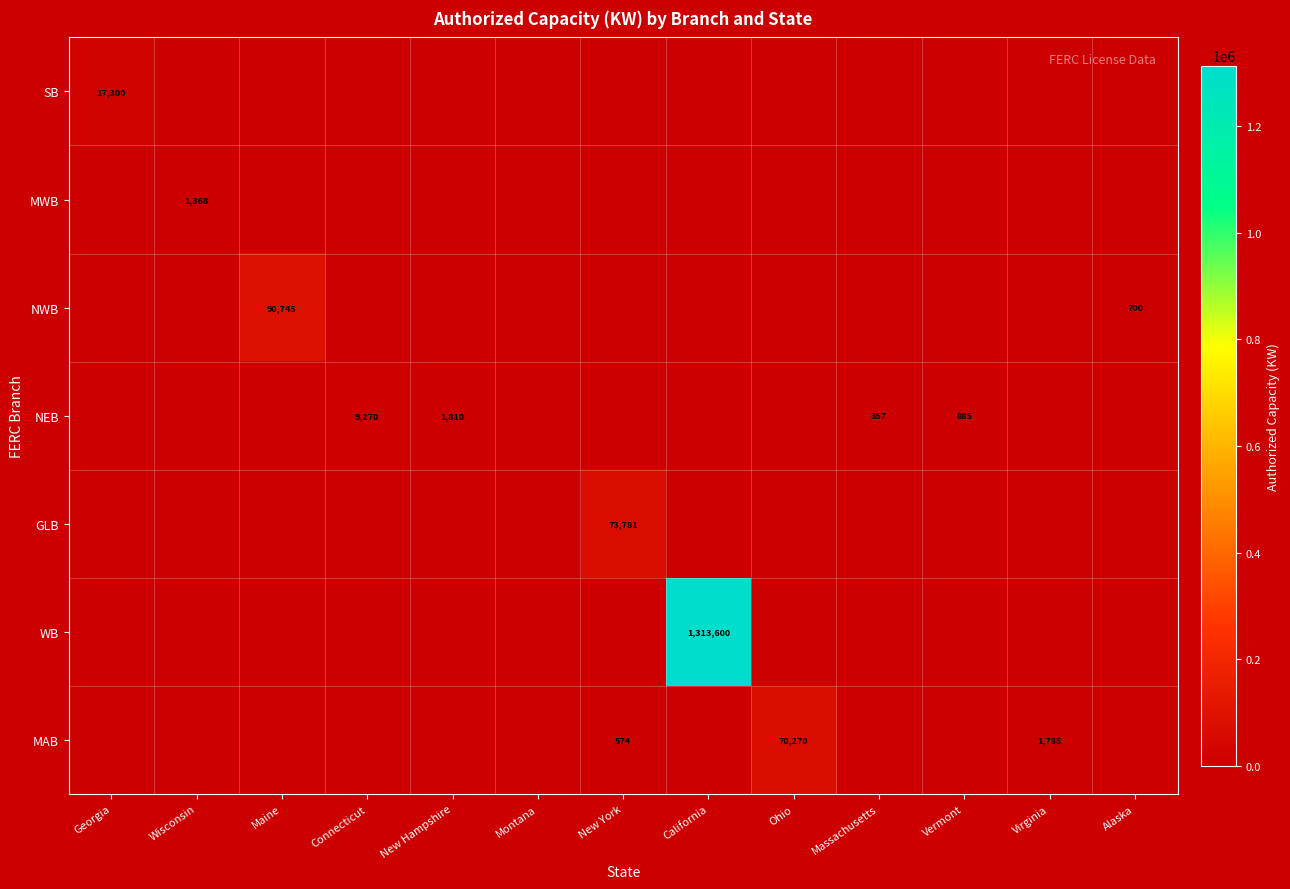

The MAB series shows 70270 at Ohio. True or false?

True